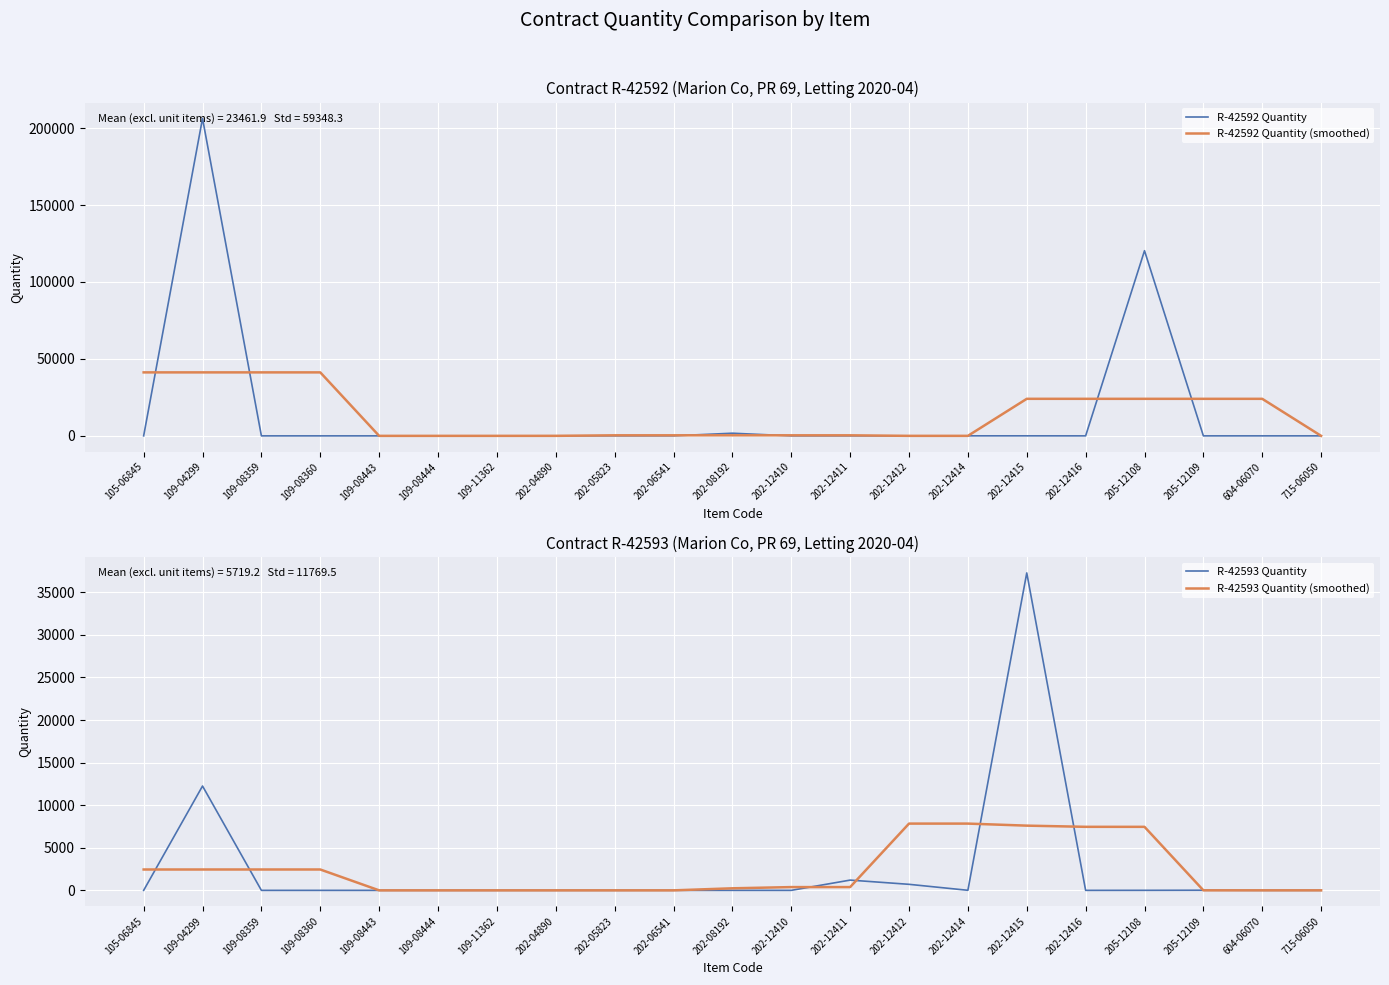

How many values in the R-42592 Quantity series are below 5?

9